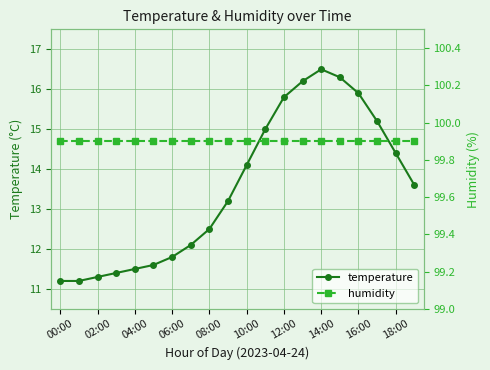

What is the maximum value shown in the chart?

99.9